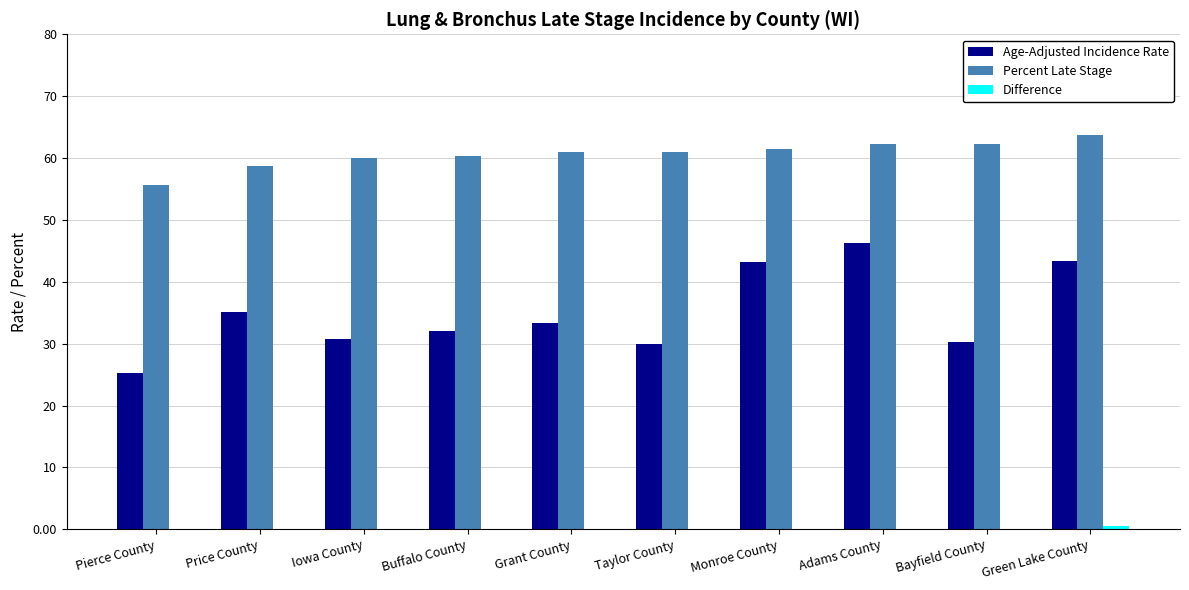

What is the total value across all series at Adams County?

108.6